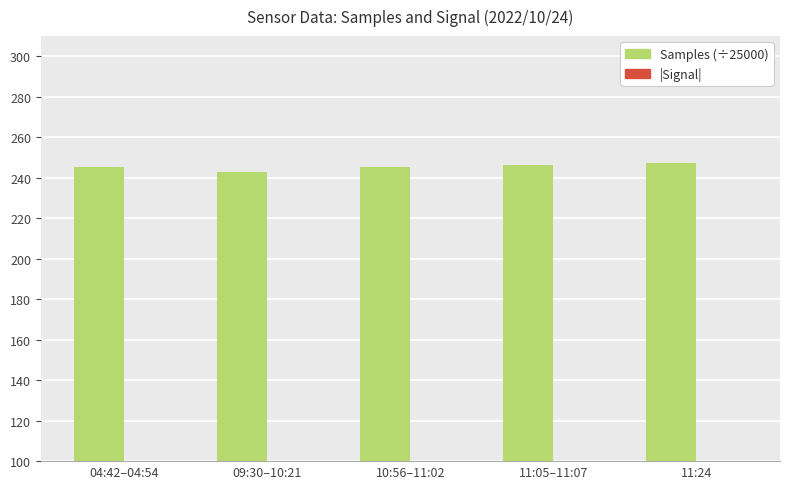

What is the total value across all series at 09:30–10:21?

319.6